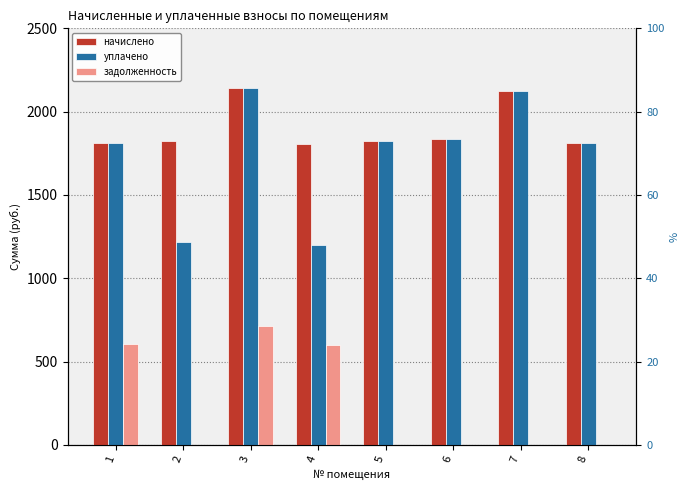

At 4, list the series in order from largest to smallest.

начислено, уплачено, задолженность